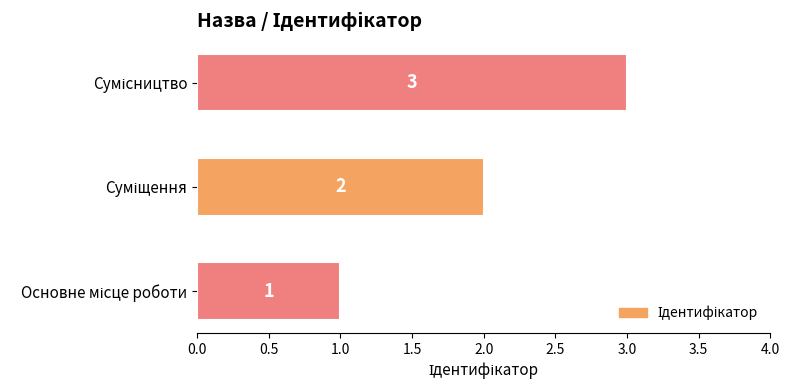

How many values are below 2?

1